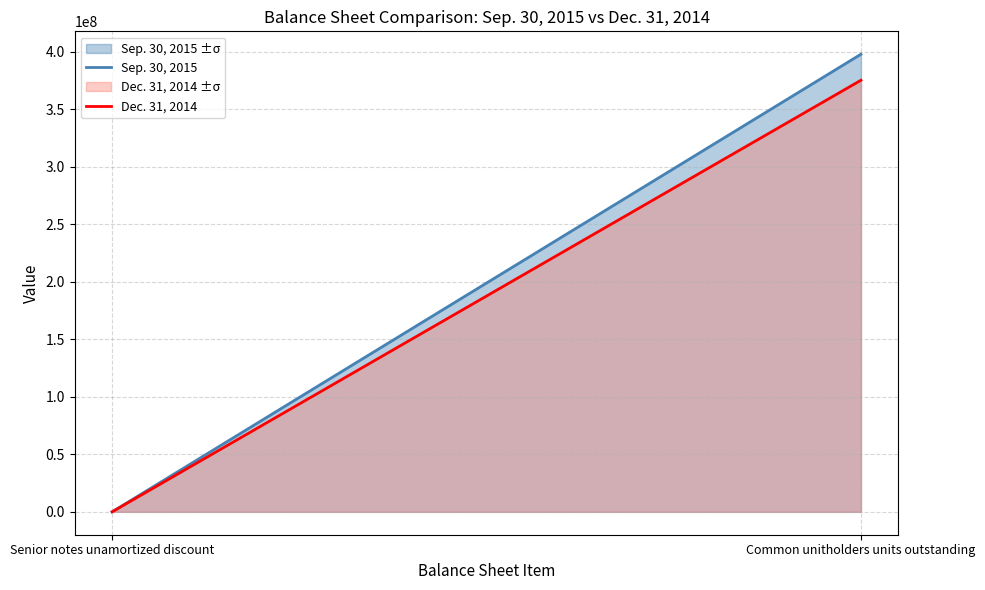

What position from the right is Common unitholders units outstanding?

1